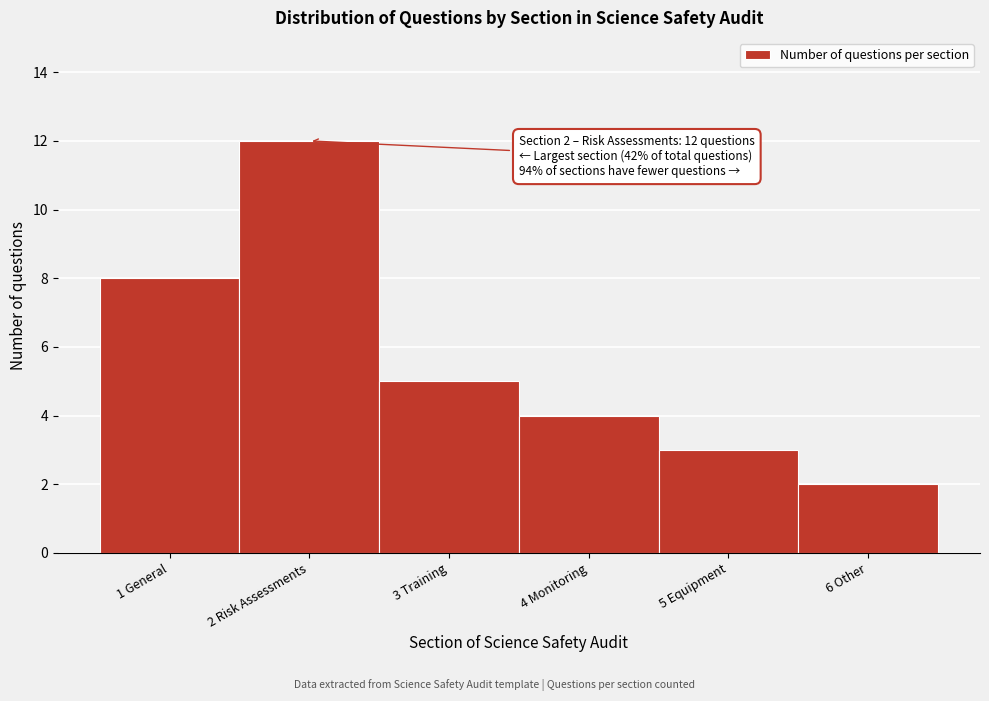

Reading right to left, what are all the values shown in this chart?

6 Other=2	5 Equipment=3	4 Monitoring=4	3 Training=5	2 Risk Assessments=12	1 General=8